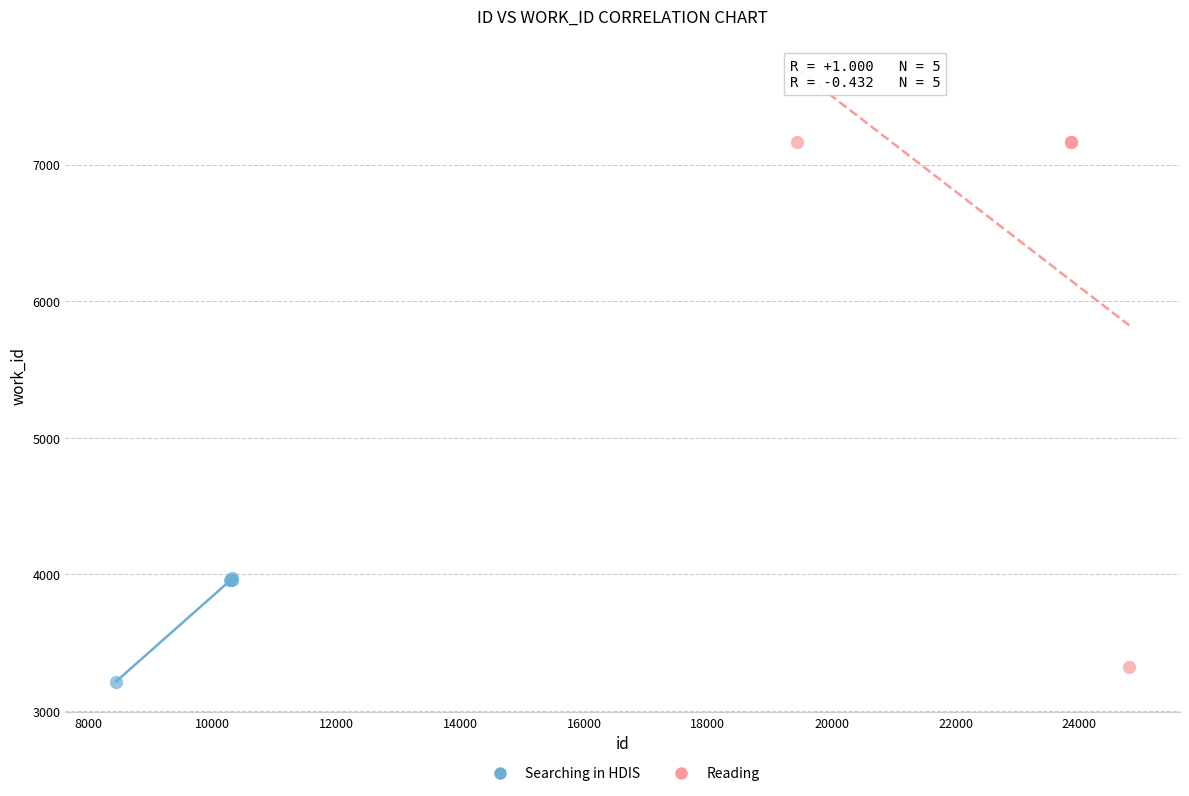

Which series has the widest spread of Y values?

Reading